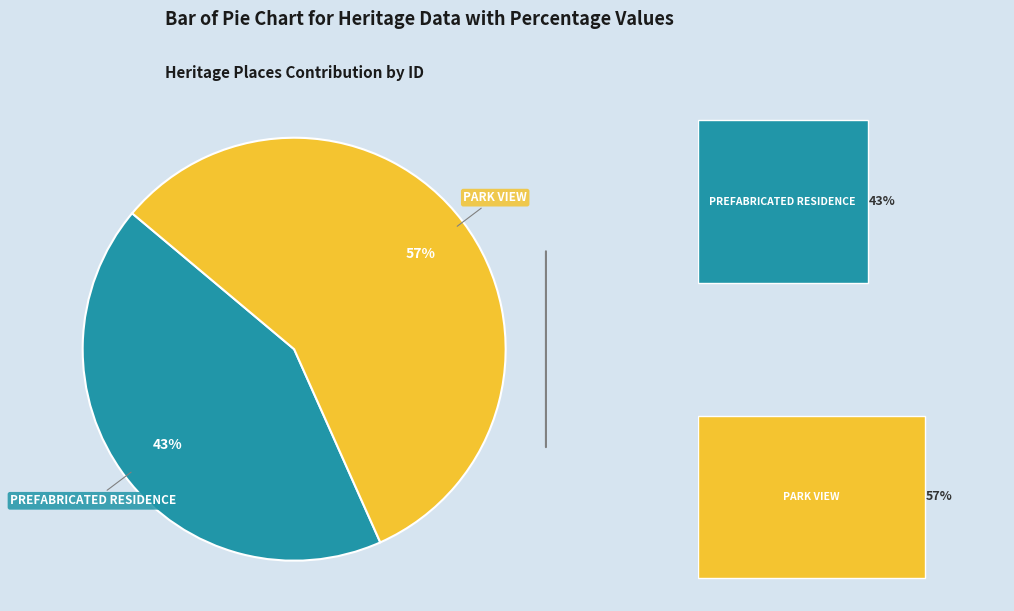

How many slices are in this pie chart?

2